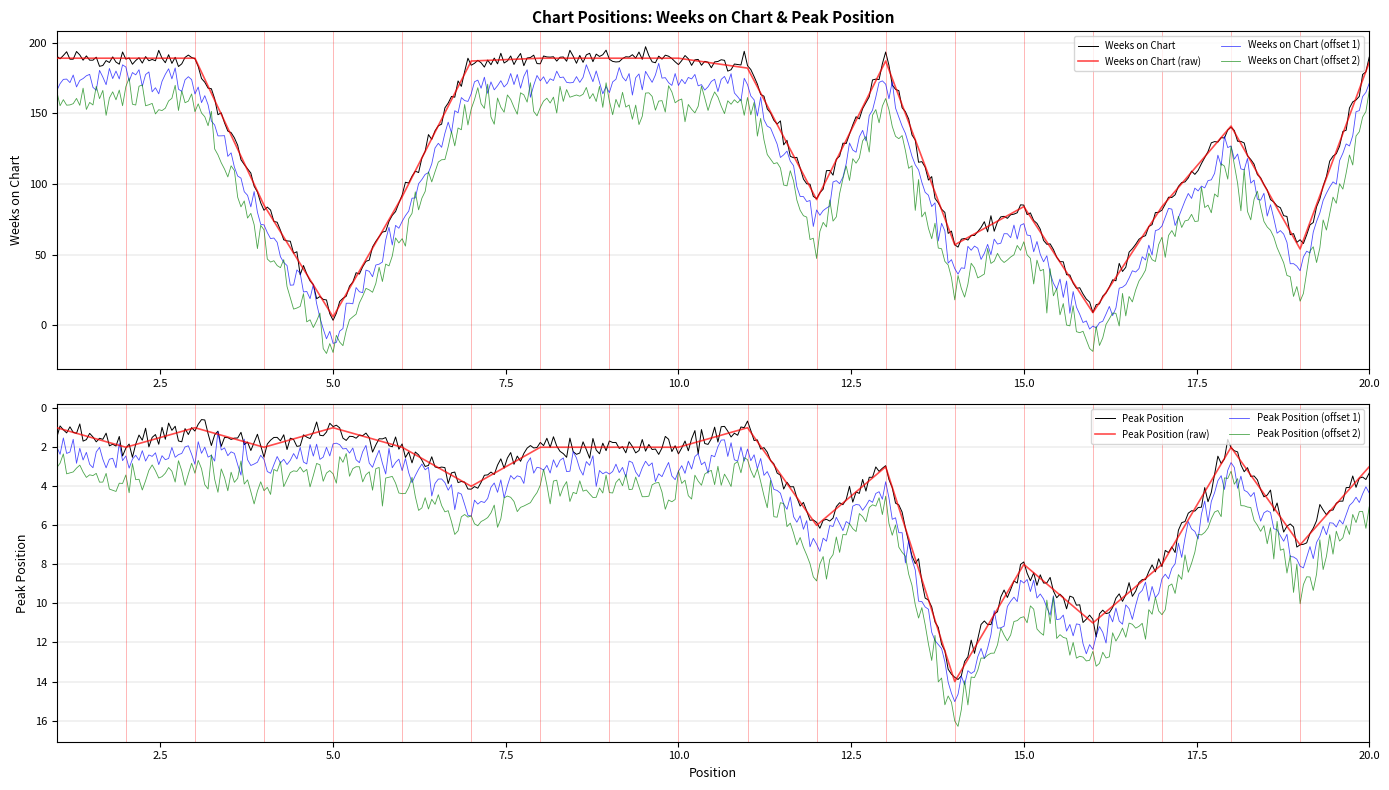

What is the minimum value shown in the chart?

1